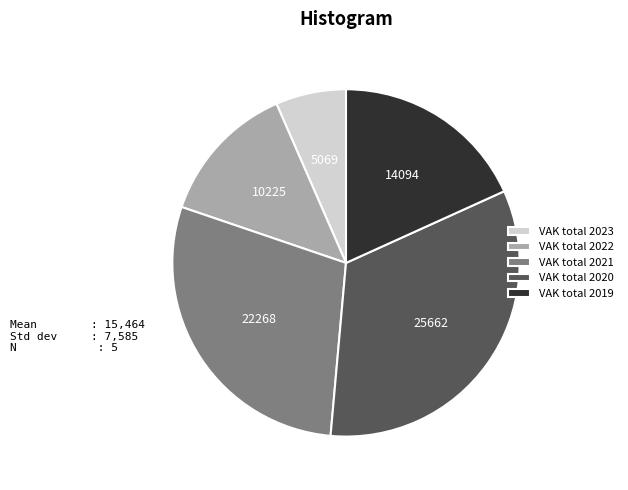

Does VAK total 2021 represent more than half of the total?

No